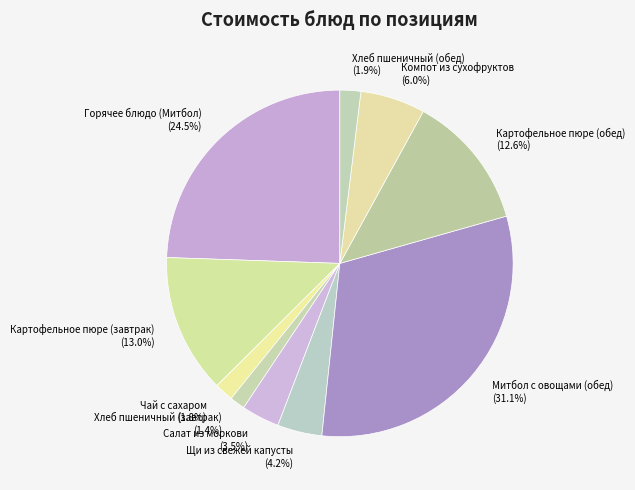

How many segments does this pie chart have?

10